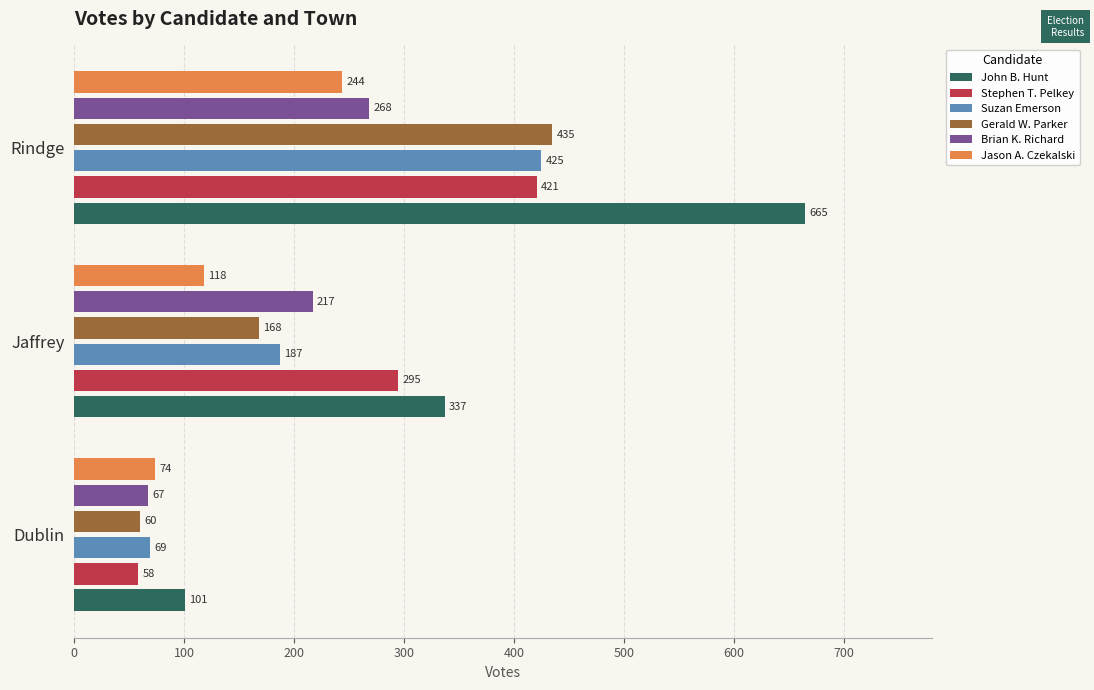

At which label does Jason A. Czekalski reach its peak?

Rindge